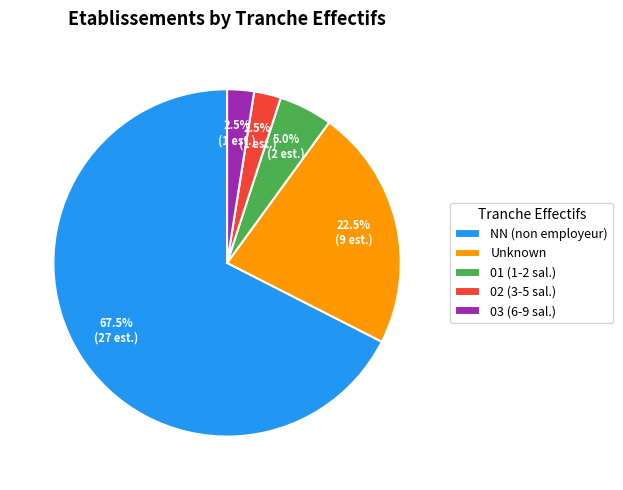

What is the largest slice in the pie chart?

NN (non employeur)